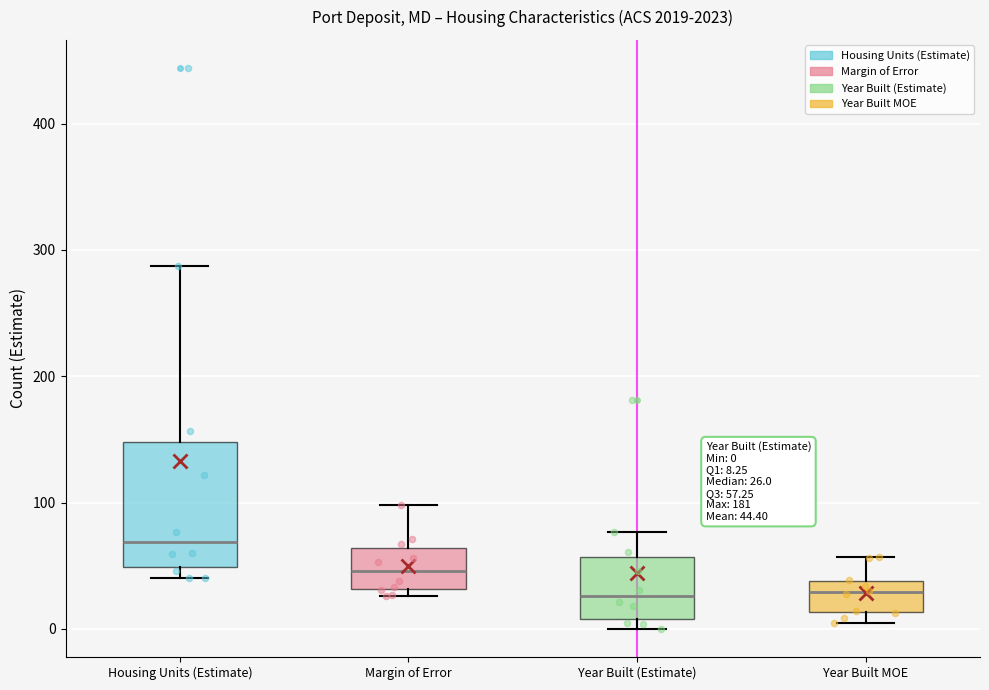

Comparing the boxes themselves (not the whiskers), which one is the tallest?

Housing Units (Estimate)